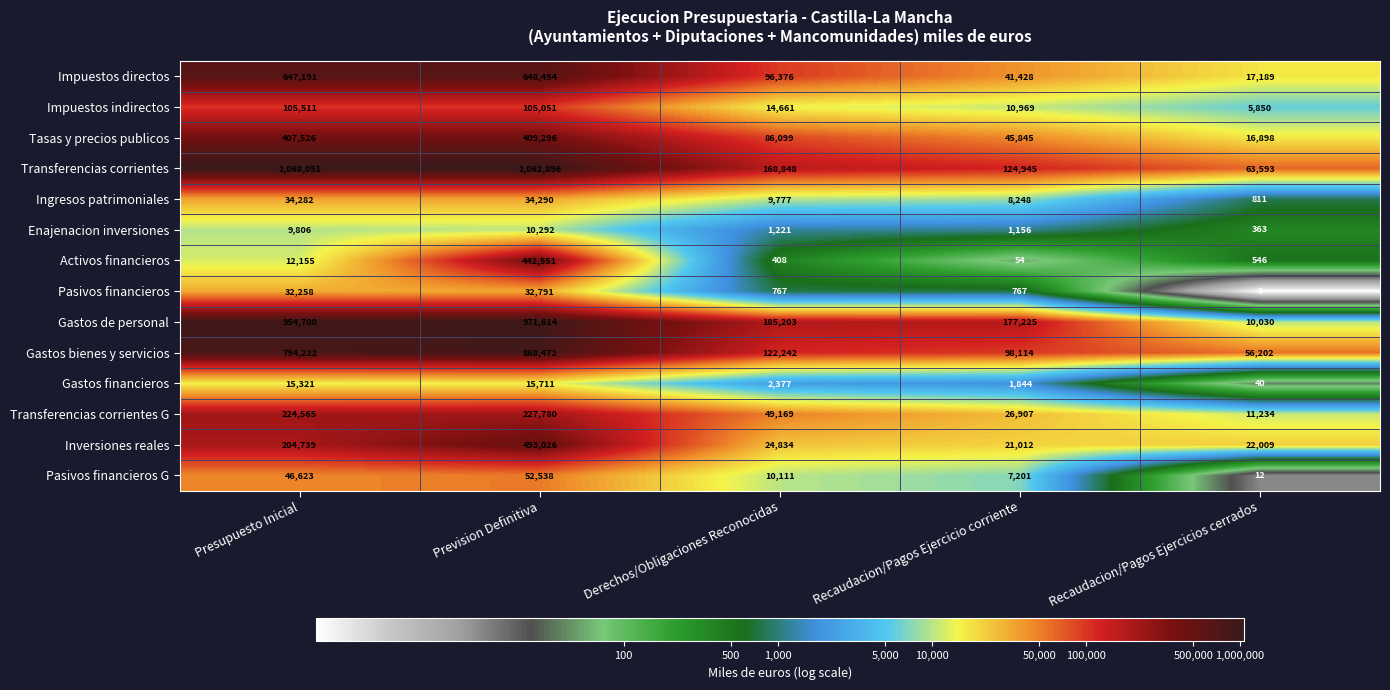

The value of Gastos bienes y servicios at Derechos/Obligaciones Reconocidas is 122242. True or false?

True